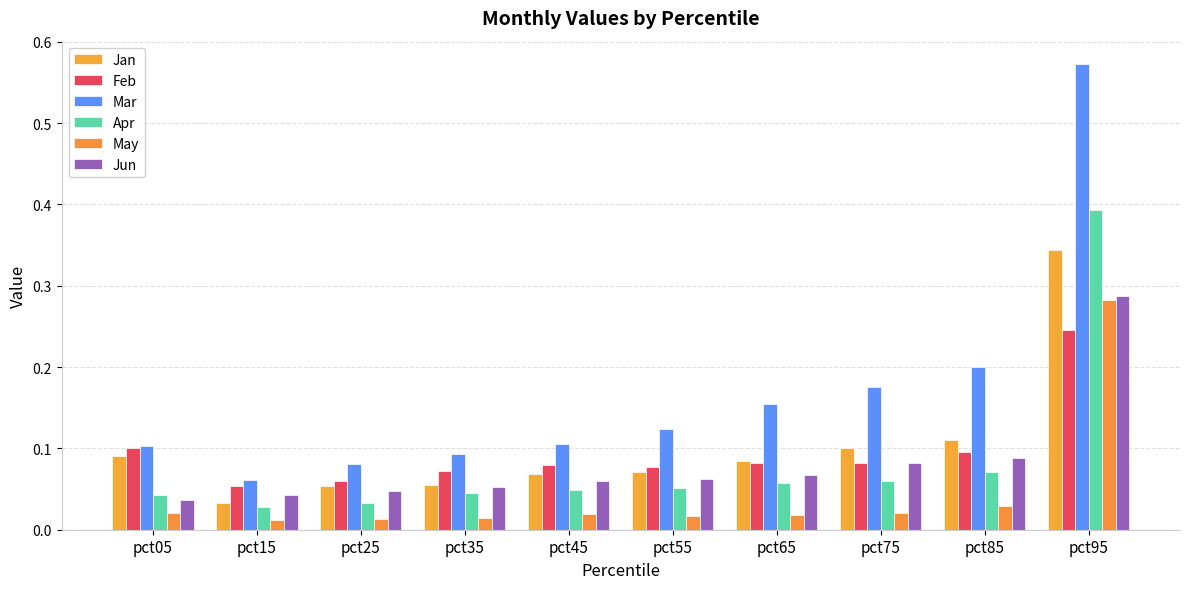

The Jan series shows 0.1 at pct25. True or false?

True